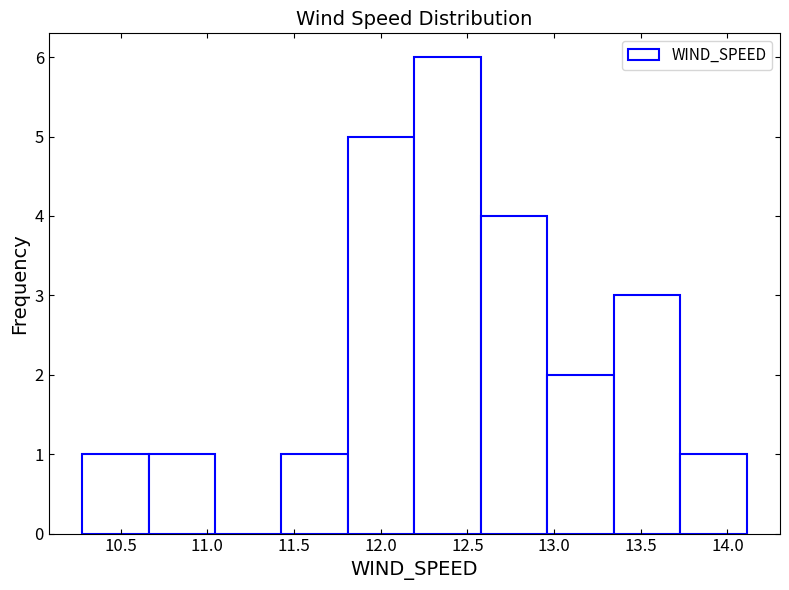

Over which range of the x-axis is the bar tallest?

12.20 to 12.60